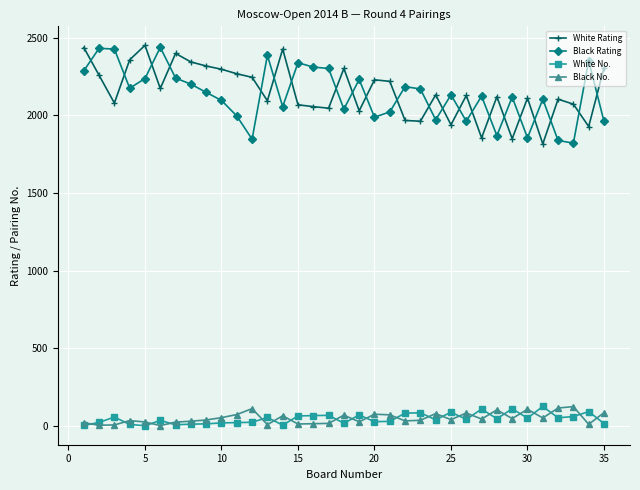

True or false: Black No. and White Rating intersect in this chart.

False